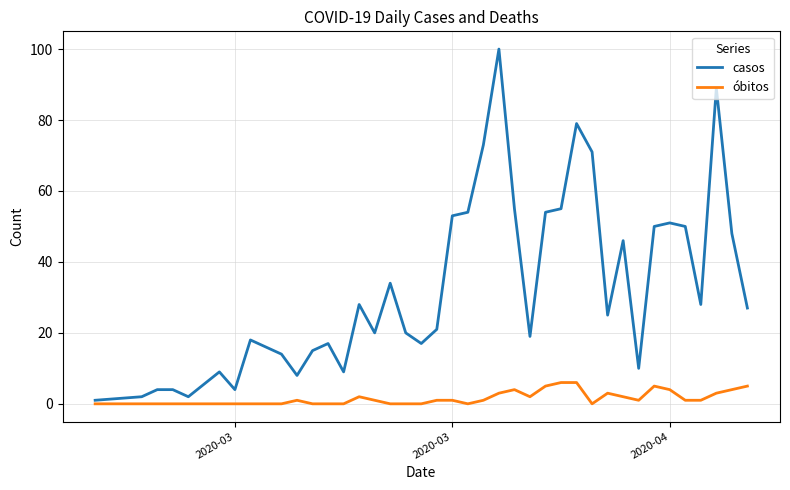

Which series has the widest spread of values?

casos